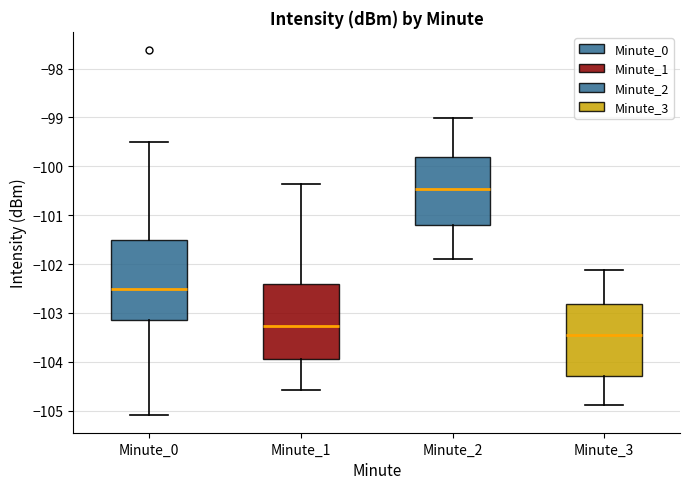

Reading left to right, transcribe this box plot: for each box, give where its median line is, the range the box spans, and where its two whiskers end, as read against the y-axis. The values are not printed on the chart, so give them approximately, as read against the axis.

Minute_0: median -102.5, box -103.1 to -101.5, whiskers -105.1 to -99.5
Minute_1: median -103.3, box -103.9 to -102.4, whiskers -104.6 to -100.4
Minute_2: median -100.5, box -101.2 to -99.8, whiskers -101.9 to -99.0
Minute_3: median -103.5, box -104.3 to -102.8, whiskers -104.9 to -102.1